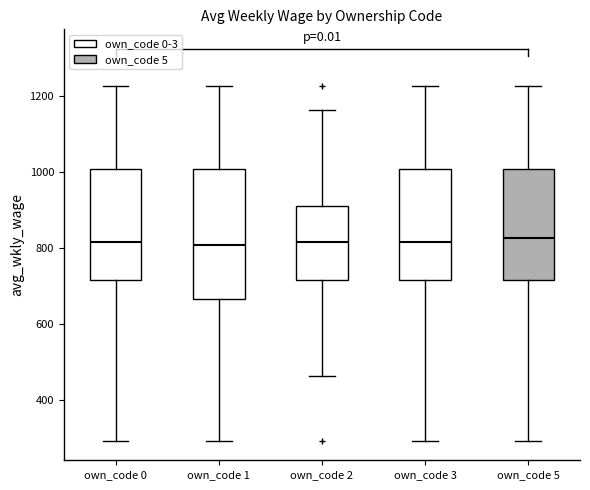

Comparing the boxes themselves (not the whiskers), which one is the tallest?

own_code 1